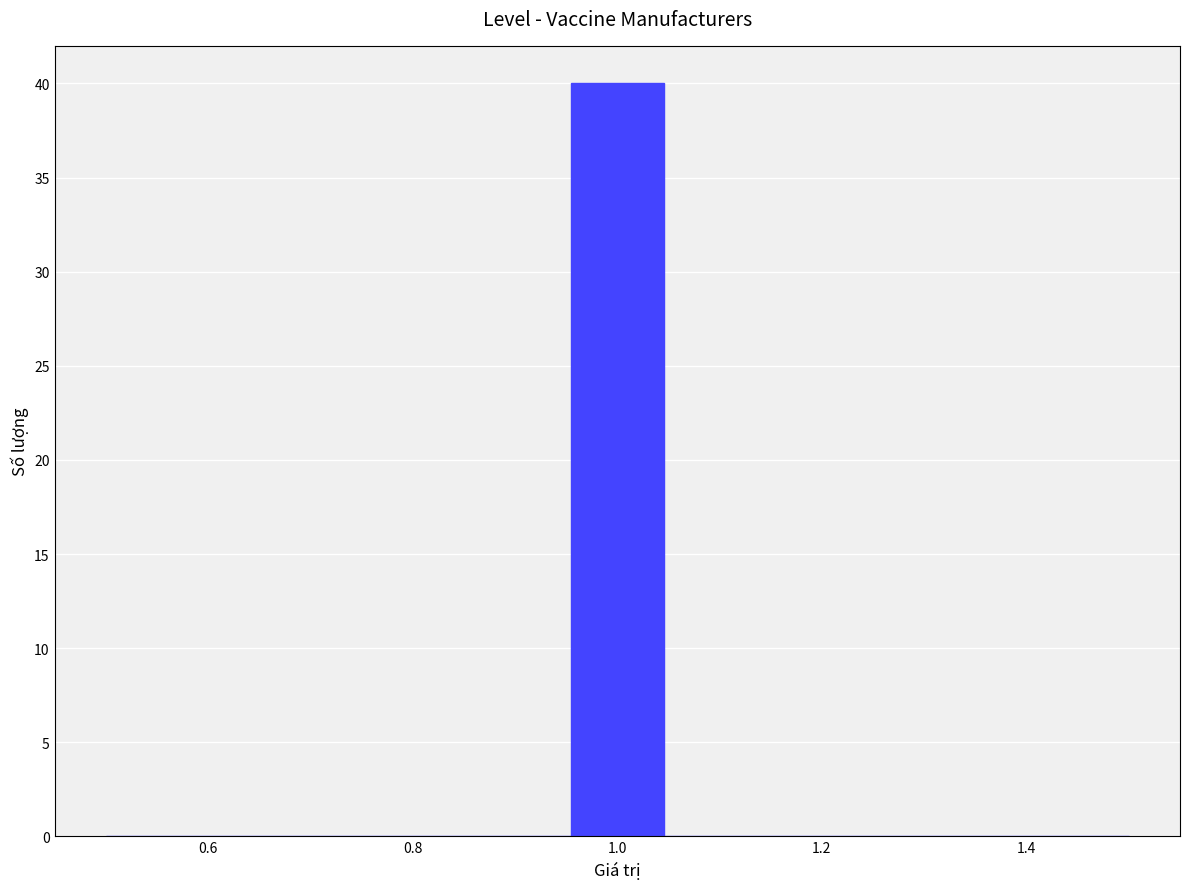

How tall is the bar that spans 0.96 to 1.04 on the x-axis? Neither the bar edges nor the heights are printed on the chart, so give them approximately, as read against the axes.

40